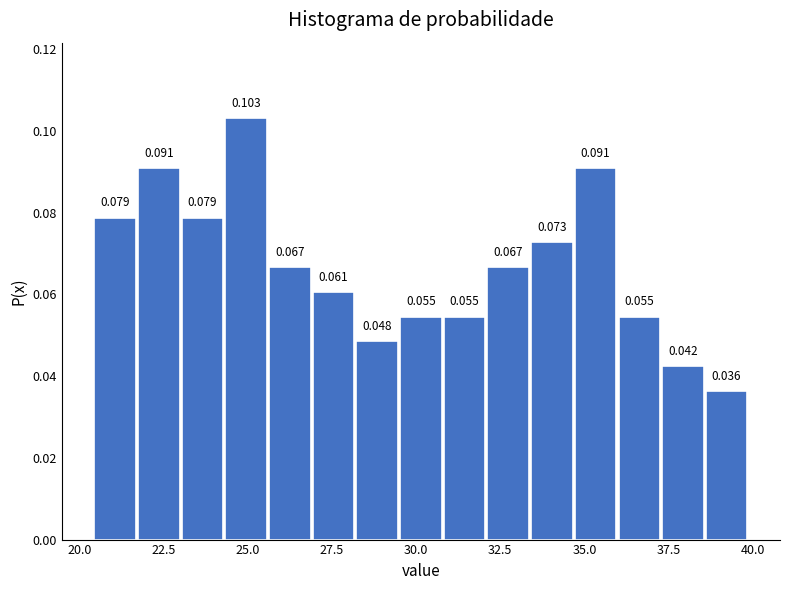

Around what value on the x-axis is the tallest bar? Give the approximate position of its centre, as read against the axis.

25.0